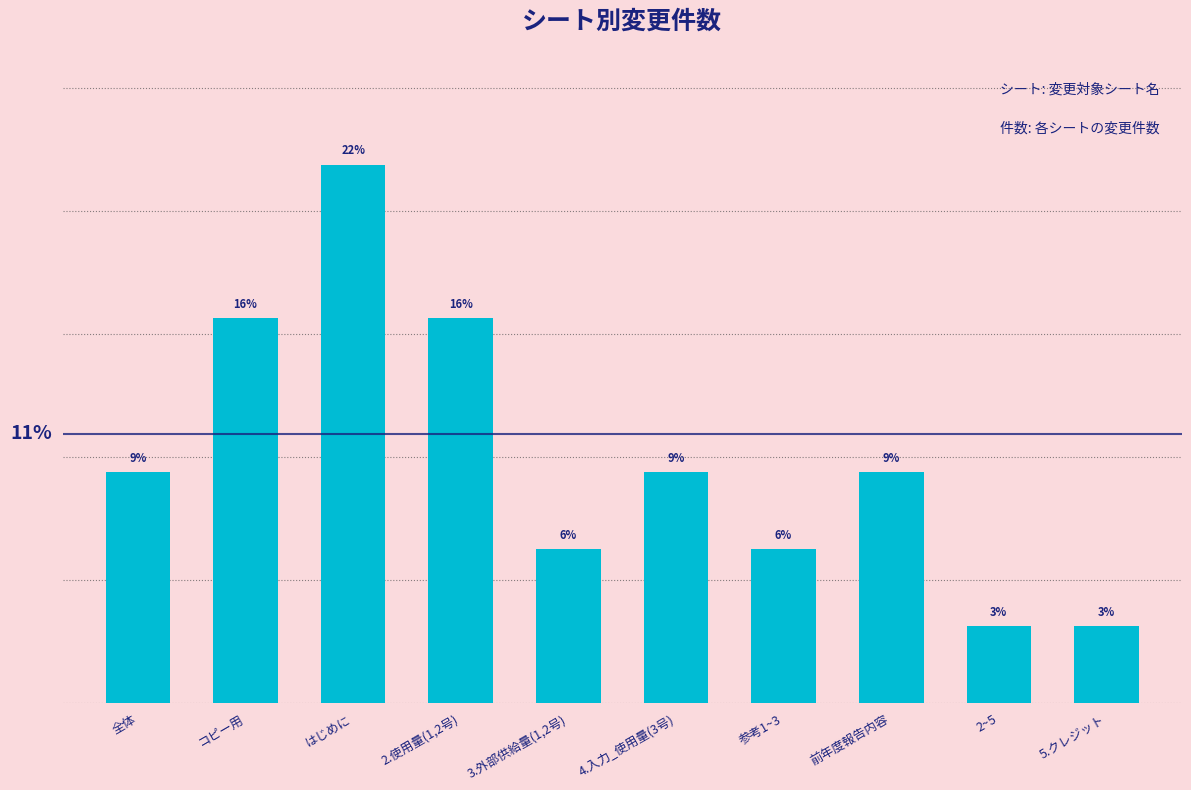

What is the minimum value shown in the chart?

3.1